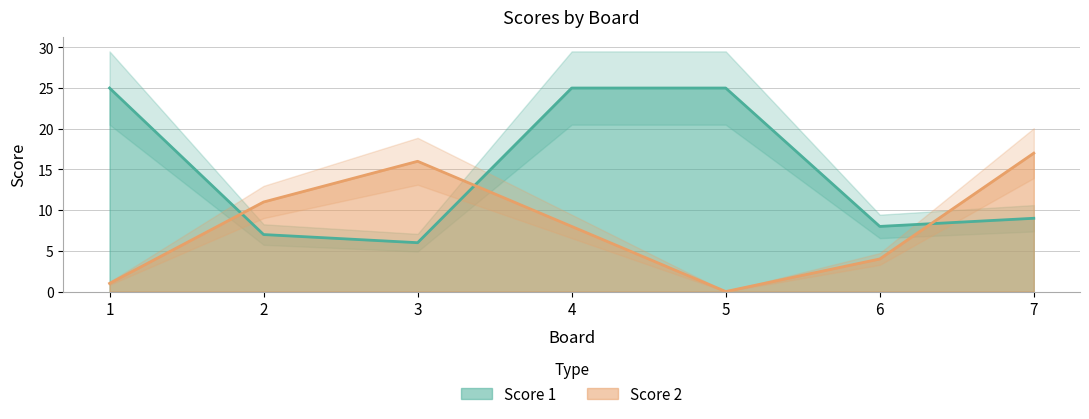

What is the highest value of the Score 1 series?

25